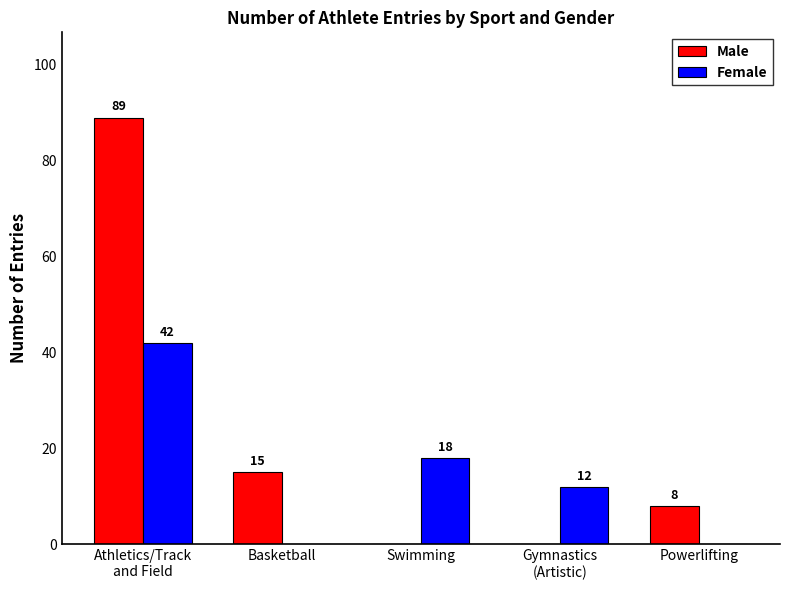

True or false: Female has a value of 0 at Basketball.

True